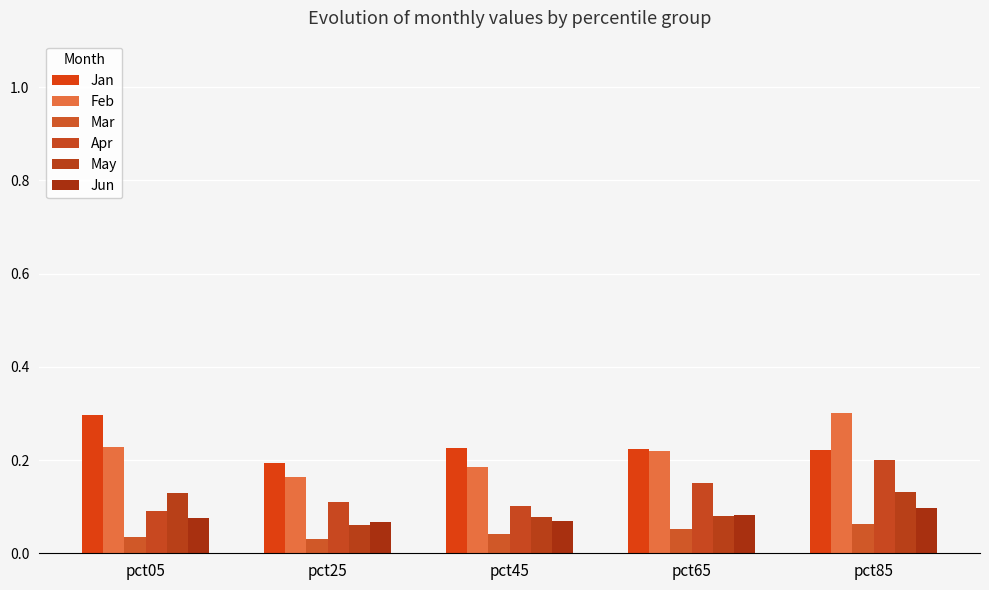

What is the value of the May bar at the 4th from the left?

0.1